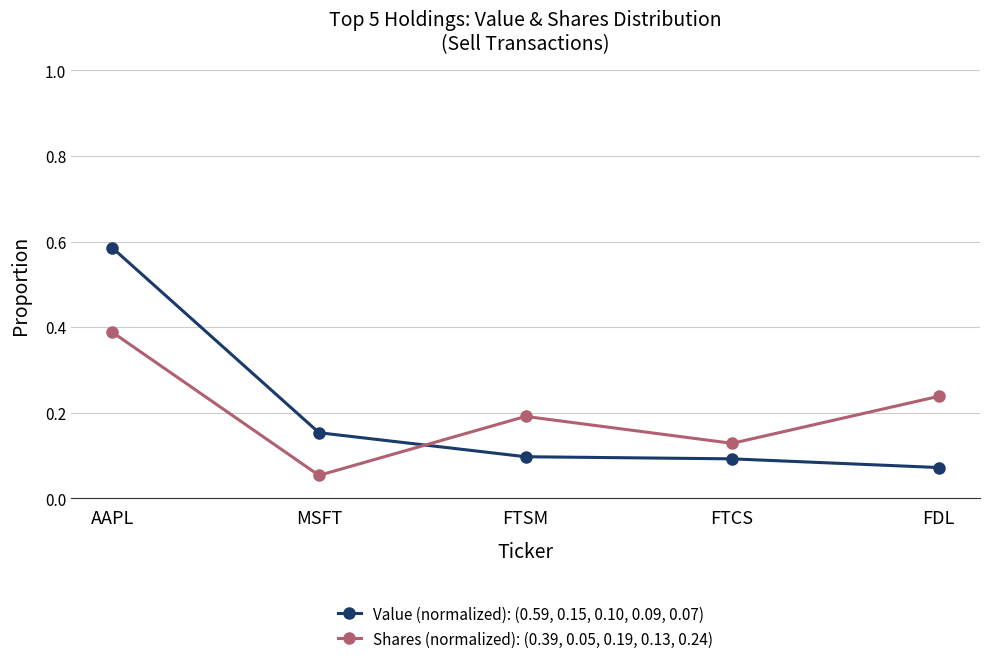

Which category has the lowest value in the Value (normalized): (0.59, 0.15, 0.10, 0.09, 0.07) series?

FDL